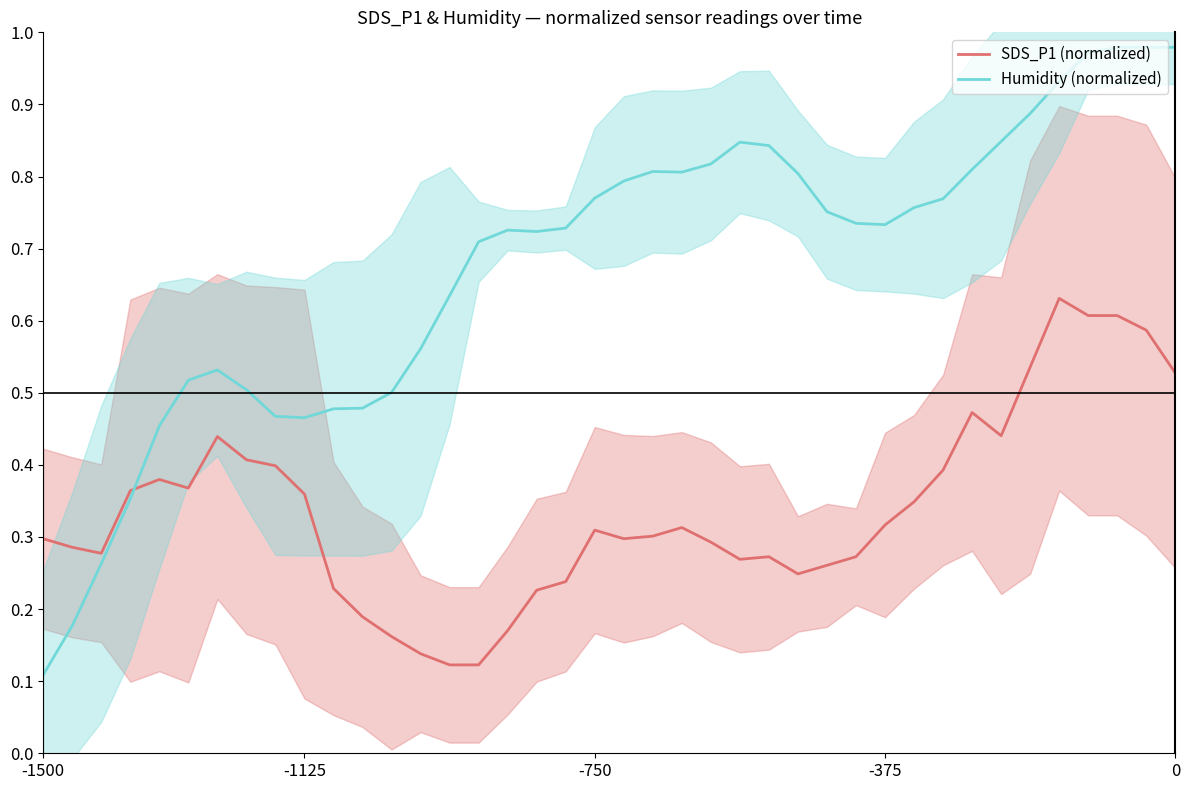

At which category is the sum across all series the highest?

37